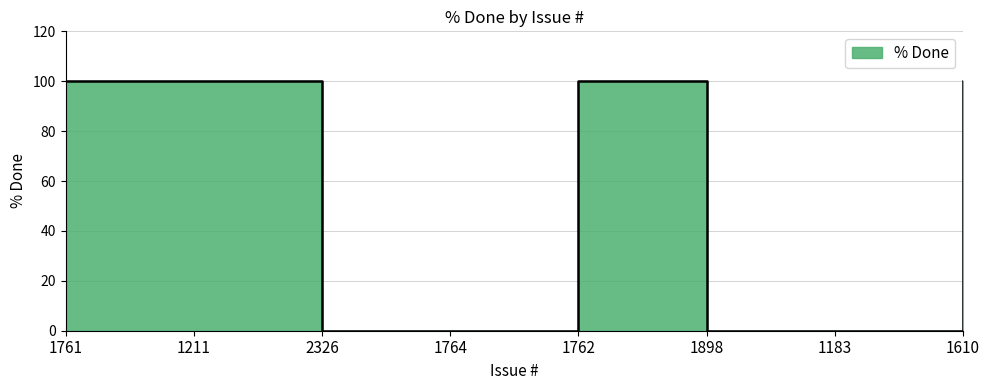

How many categories are shown in the chart?

8